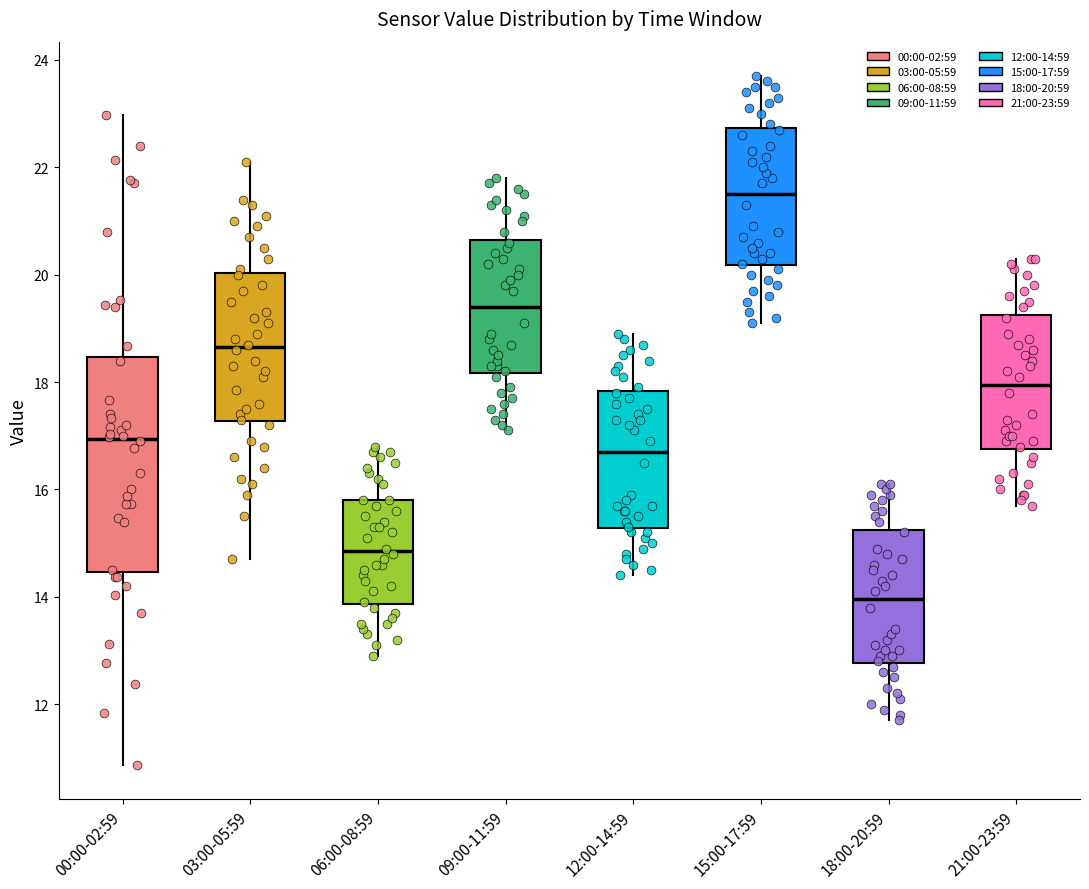

Reading left to right, transcribe this box plot: for each box, give where its median line is, the range the box spans, and where its two whiskers end, as read against the y-axis. The values are not printed on the chart, so give them approximately, as read against the axis.

00:00-02:59: median 17.0, box 14.4 to 18.4, whiskers 10.8 to 23.0
03:00-05:59: median 18.6, box 17.2 to 20.0, whiskers 14.8 to 22.2
06:00-08:59: median 14.8, box 13.8 to 15.8, whiskers 13.0 to 16.8
09:00-11:59: median 19.4, box 18.2 to 20.6, whiskers 17.2 to 21.8
12:00-14:59: median 16.8, box 15.2 to 17.8, whiskers 14.4 to 19.0
15:00-17:59: median 21.6, box 20.2 to 22.8, whiskers 19.2 to 23.8
18:00-20:59: median 14.0, box 12.8 to 15.2, whiskers 11.8 to 16.2
21:00-23:59: median 18.0, box 16.8 to 19.2, whiskers 15.8 to 20.4